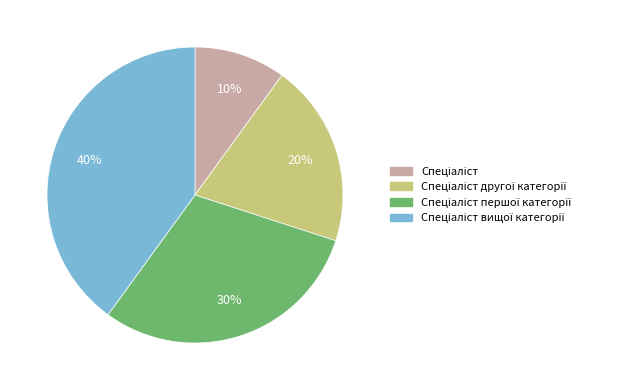

To the nearest percent, what is the difference between the largest and smallest slice percentages?

30%